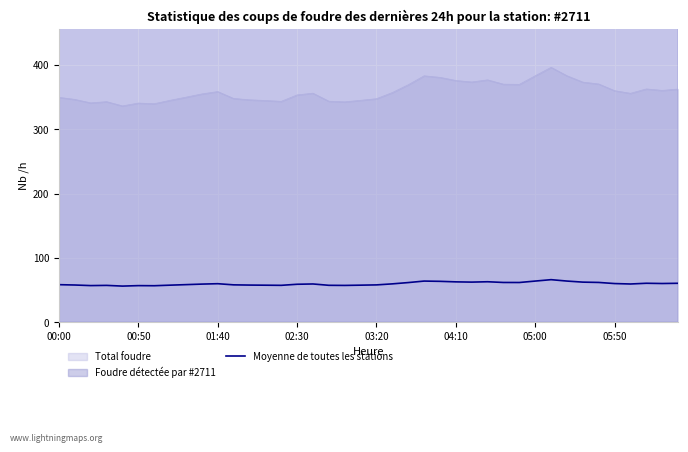

What is the maximum value for Moyenne de toutes les stations?

66.0